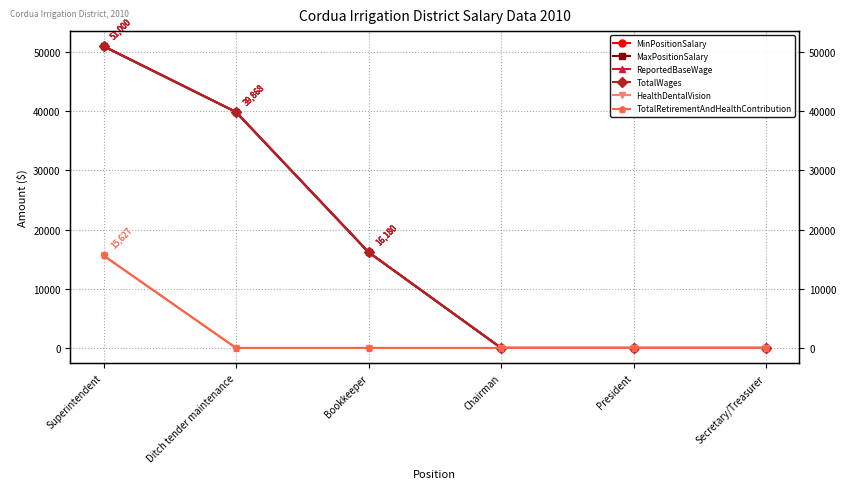

Is this an area chart (filled region under the line)?

No